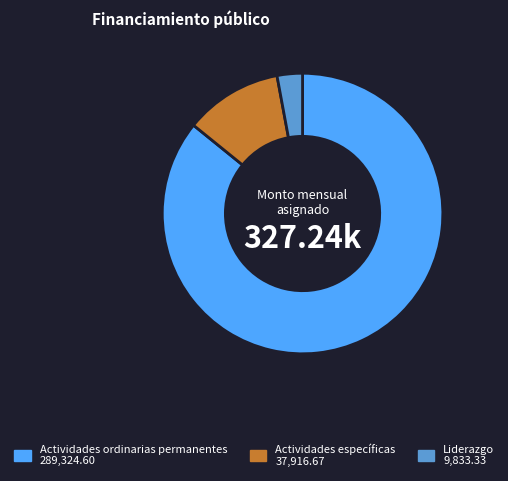

The Liderazgo slice represents 3% of the pie. True or false?

True